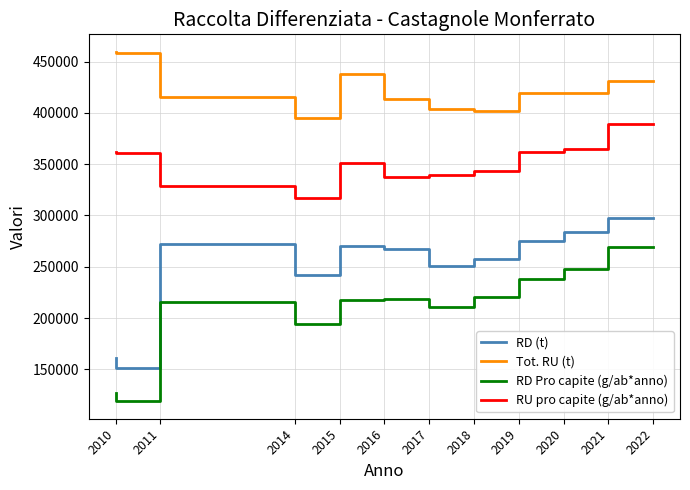

Rank the series by their average value, from lowest to highest.

RD Pro capite (g/ab*anno), RD (t), RU pro capite (g/ab*anno), Tot. RU (t)